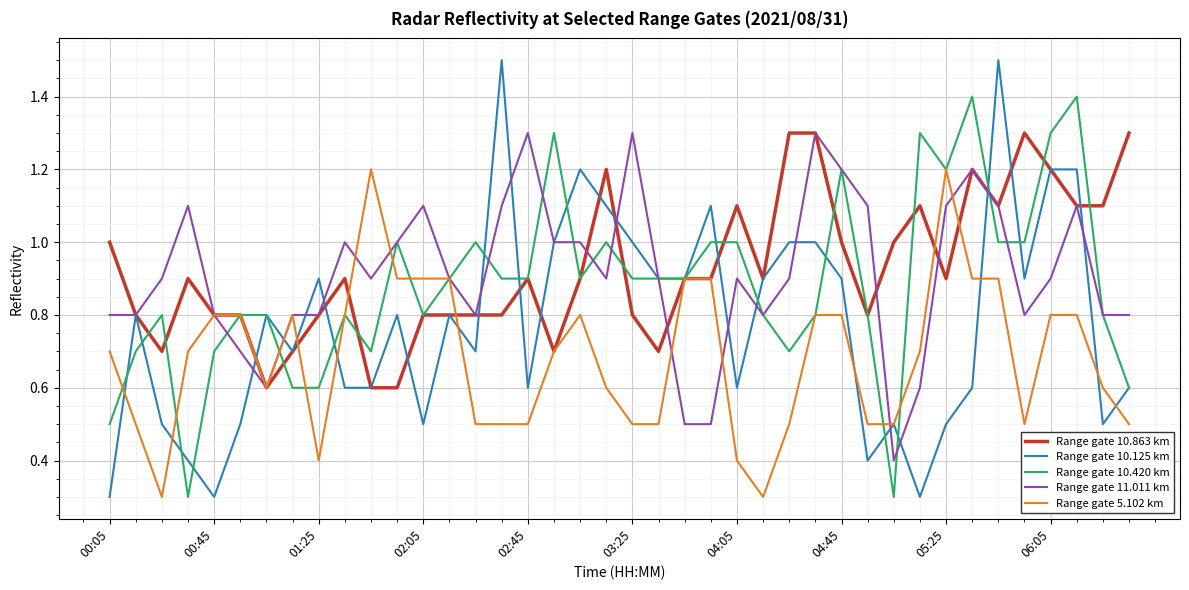

How many lines are shown in the chart?

5